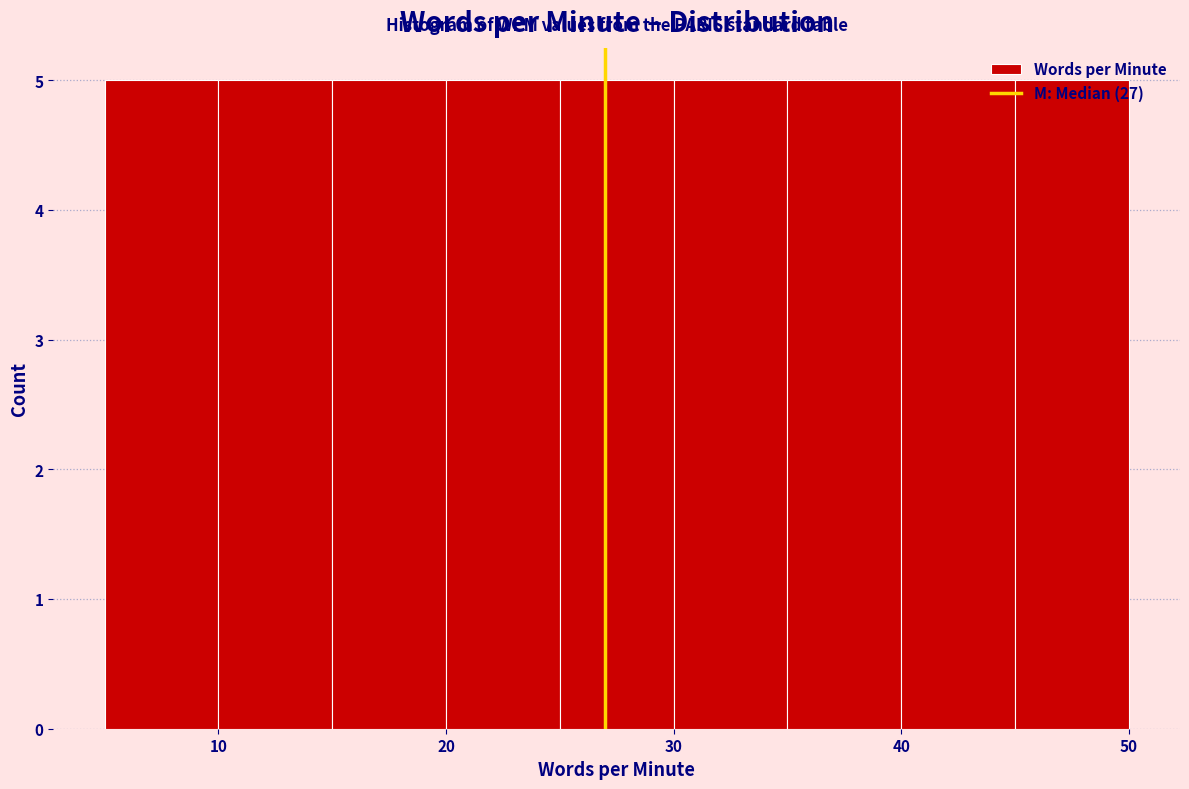

Reading left to right, list every bar in this chart as the range it spans on the x-axis followed by its height. The values are not printed on the chart, so give them approximately, as read against the axis.

5 to 10: 5
10 to 15: 5
15 to 20: 5
20 to 25: 5
25 to 30: 5
30 to 35: 5
35 to 40: 5
40 to 45: 5
45 to 50: 5